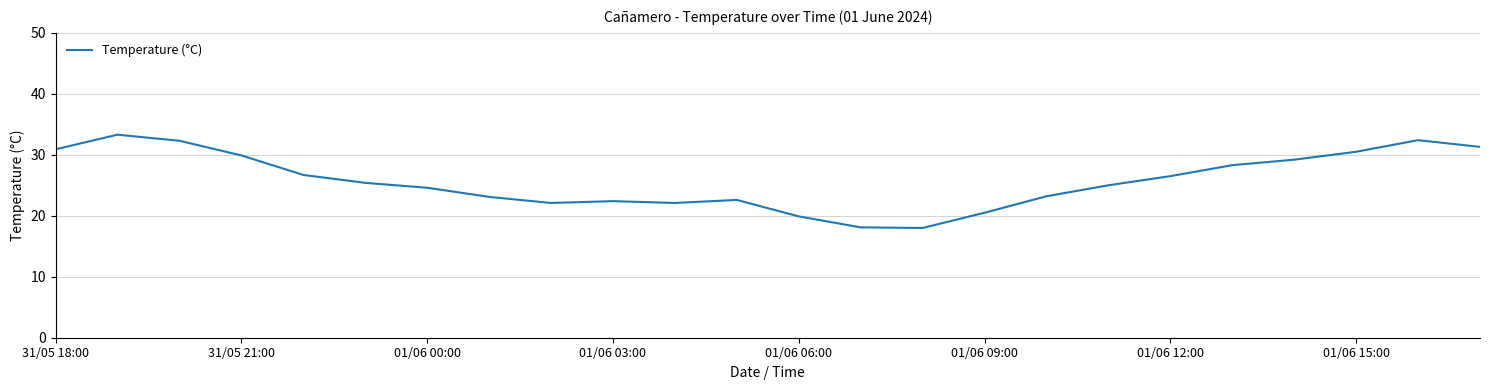

What is the smallest value displayed?

18.0